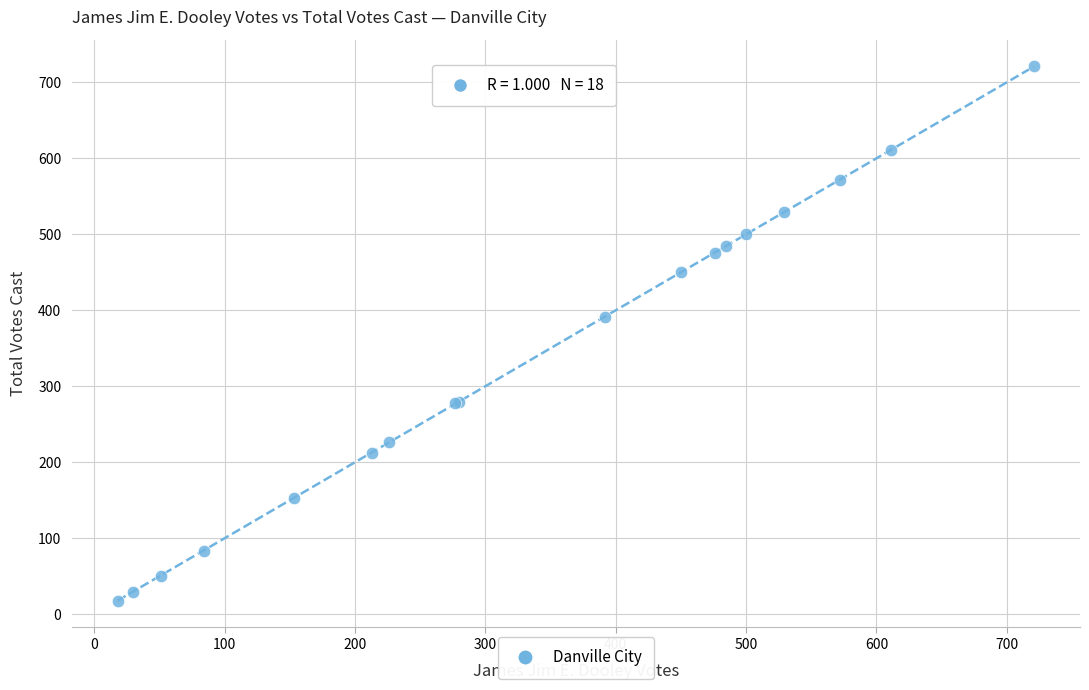

What Y value in the scatter plot is closest to 369?

392